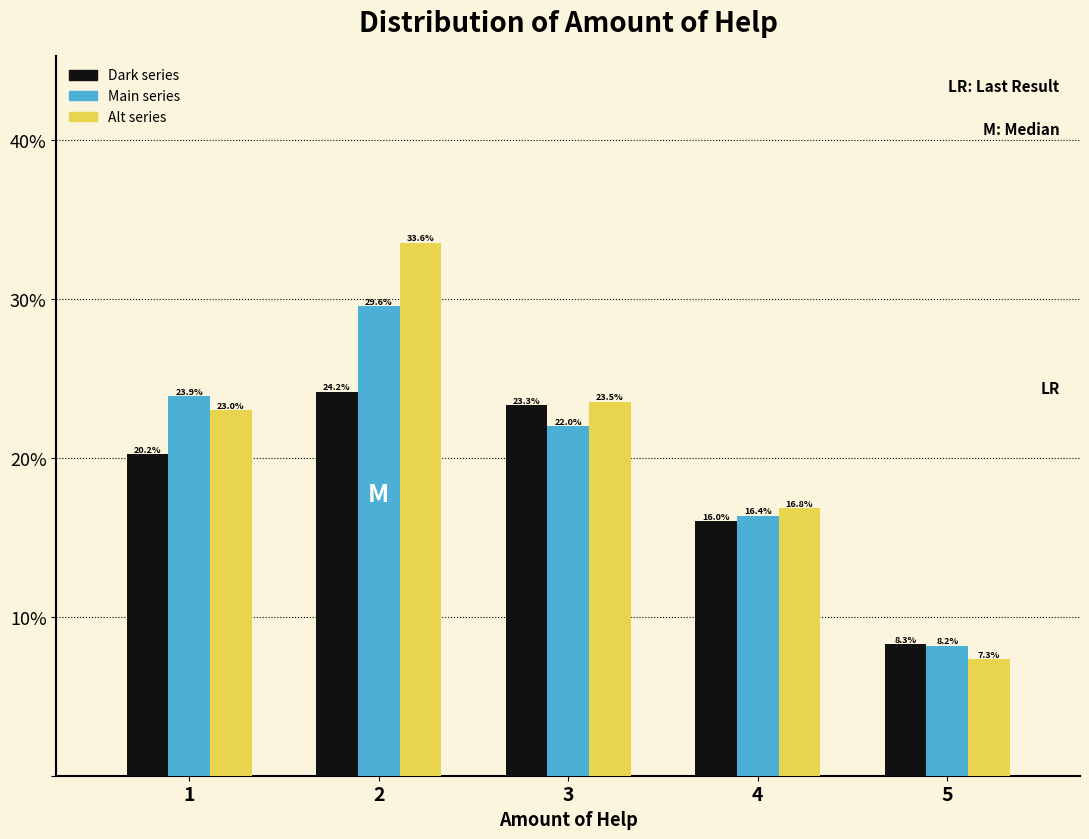

In the Dark series series, which range on the x-axis has the tallest bar?

1.5 to 2.5